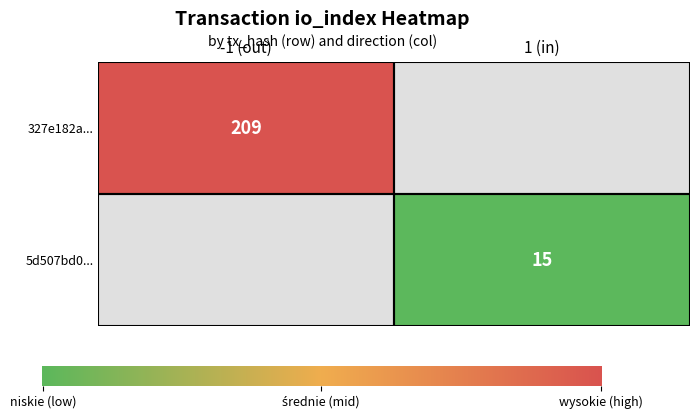

Is the value of 327e182a... at io_index greater than the value of 5d507bd0... at direction?

Yes